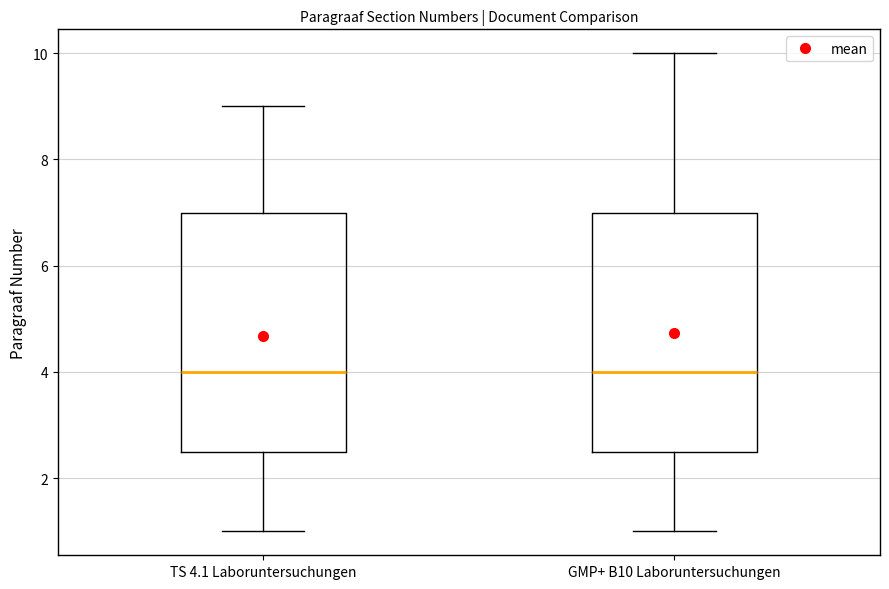

Reading left to right, read every box against the y-axis: the position of its median line, the range the box covers, and the ends of its whiskers. The values are not printed on the chart, so give them approximately, as read against the axis.

TS 4.1 Laboruntersuchungen: median 4.0, box 2.6 to 7.0, whiskers 1.0 to 9.0
GMP+ B10 Laboruntersuchungen: median 4.0, box 2.6 to 7.0, whiskers 1.0 to 10.0